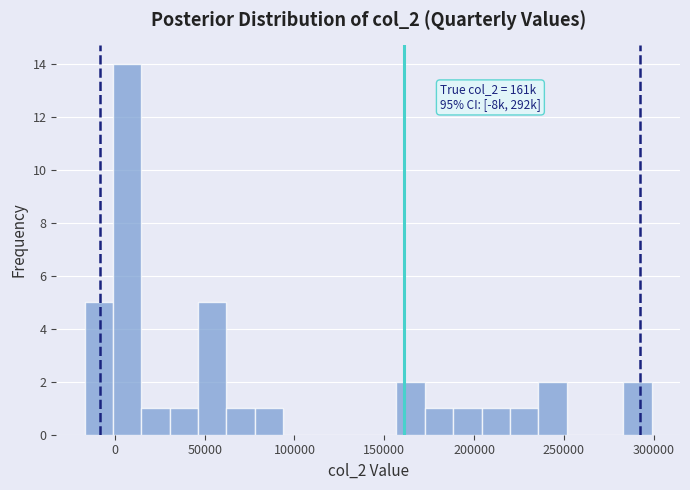

Around what value on the x-axis is the tallest bar? Give the approximate position of its centre, as read against the axis.

5000